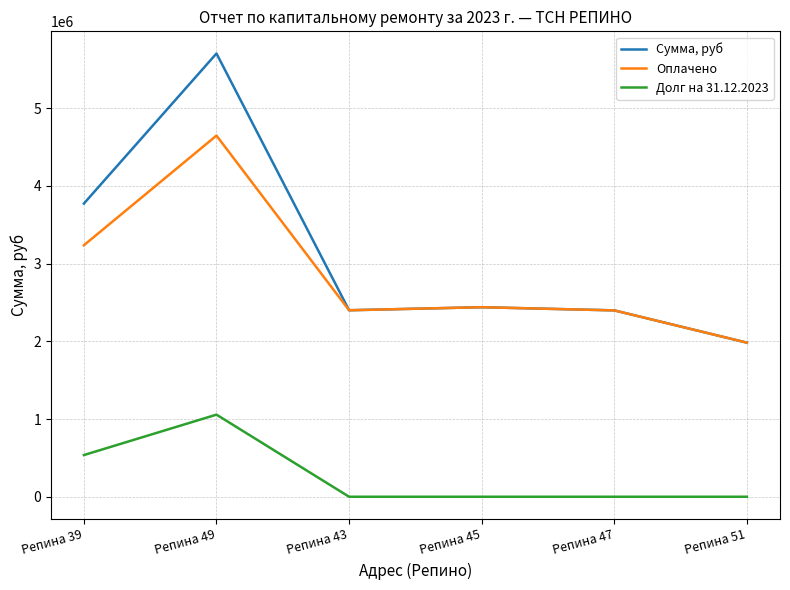

What is the sum of all Оплачено values?

17103520.3